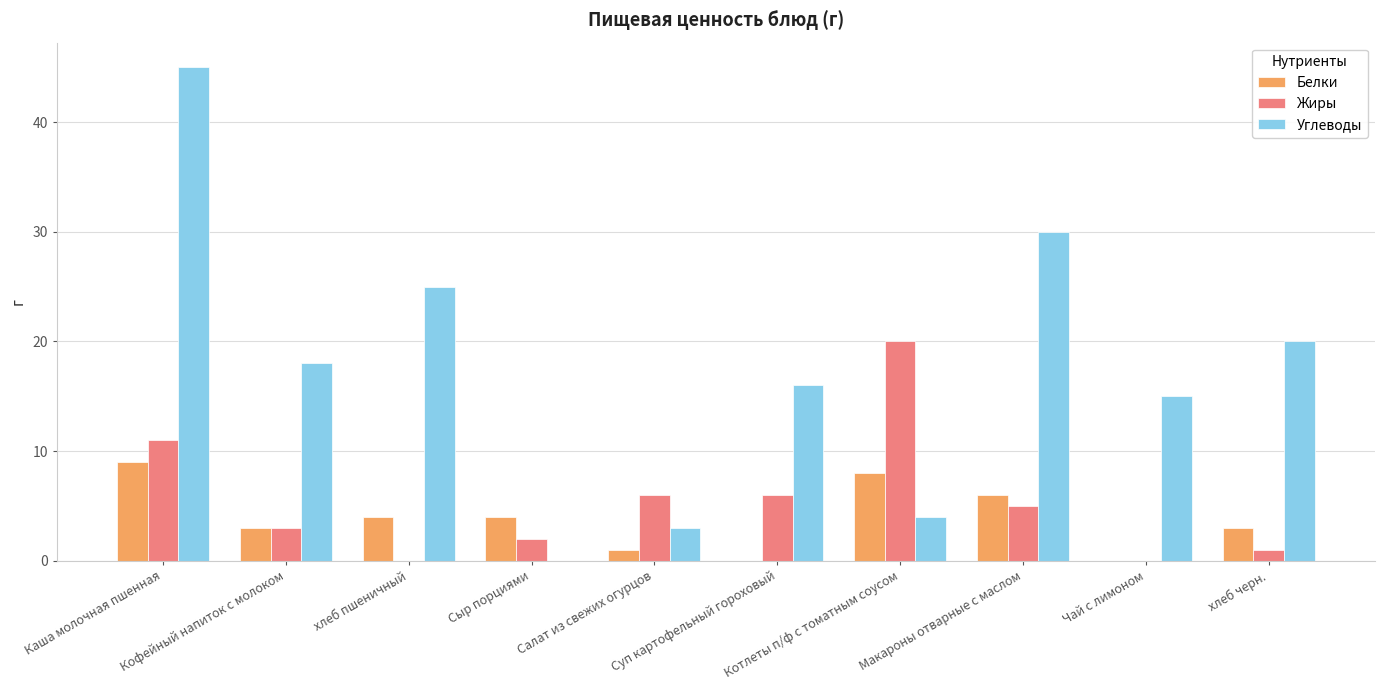

Is the value of Белки at Котлеты п/ф с томатным соусом greater than the value of Углеводы at Салат из свежих огурцов?

Yes